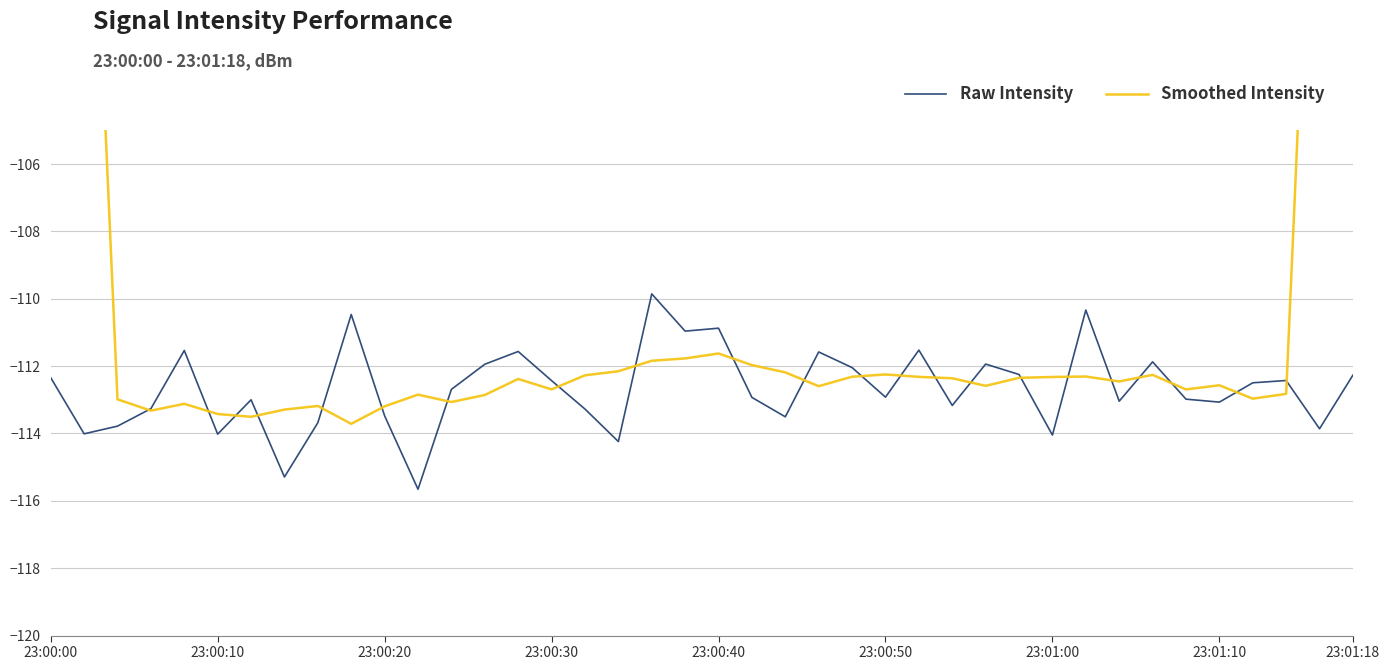

How many times do Smoothed Intensity and Raw Intensity cross each other?

22